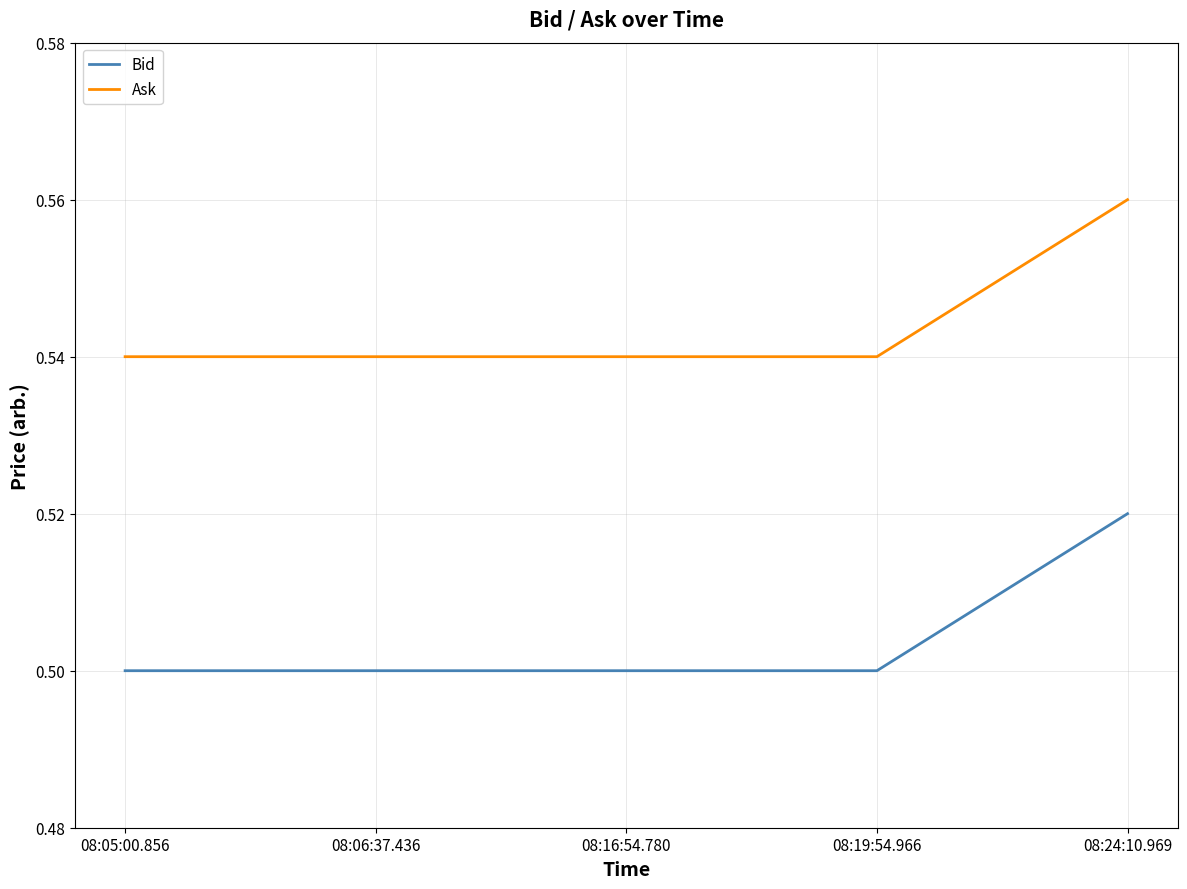

Which label corresponds to the largest value in the chart?

08:24:10.969